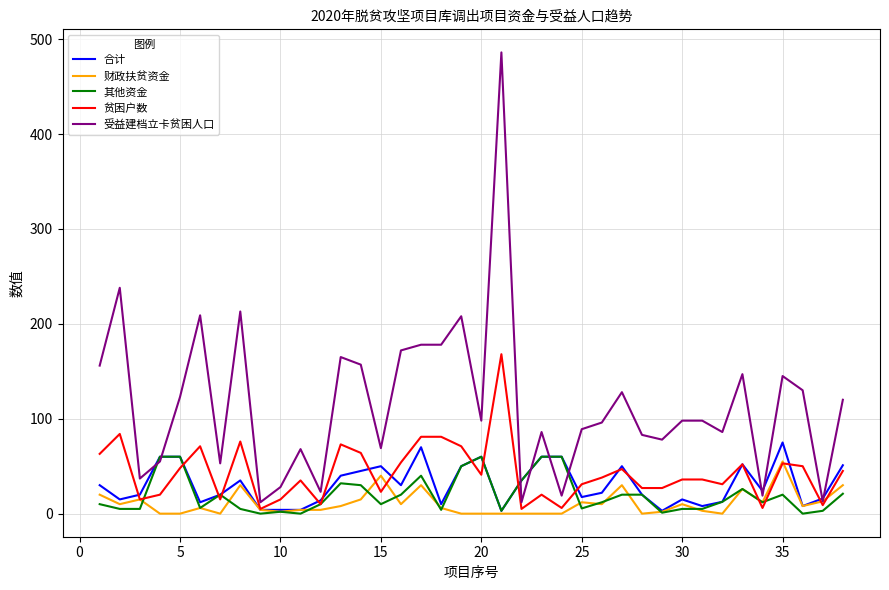

Does the chart display data point markers on the line(s)?

No